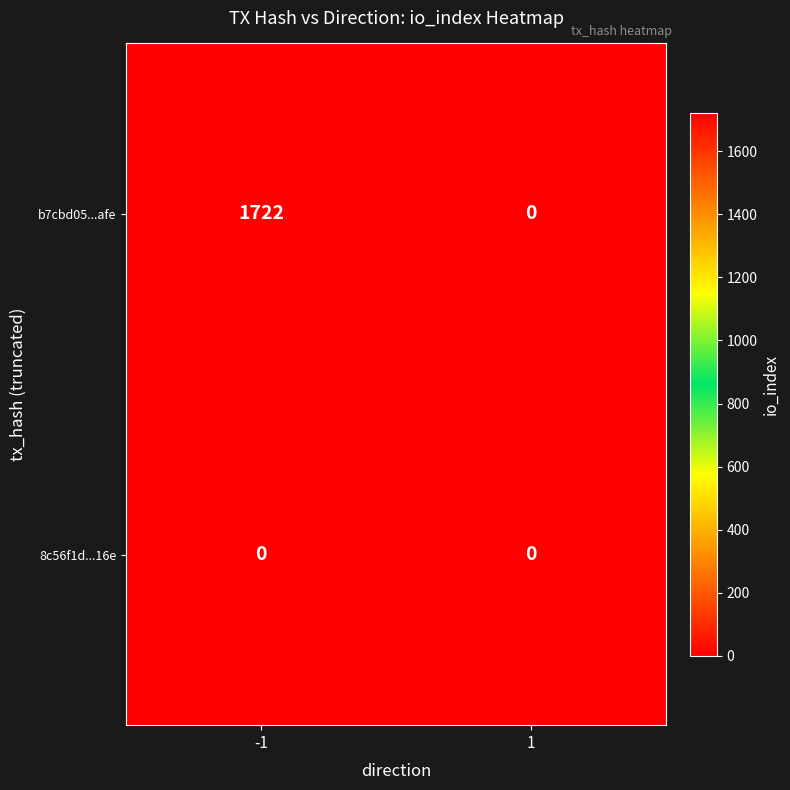

Read the b7cbd05...afe value at -1.

1722